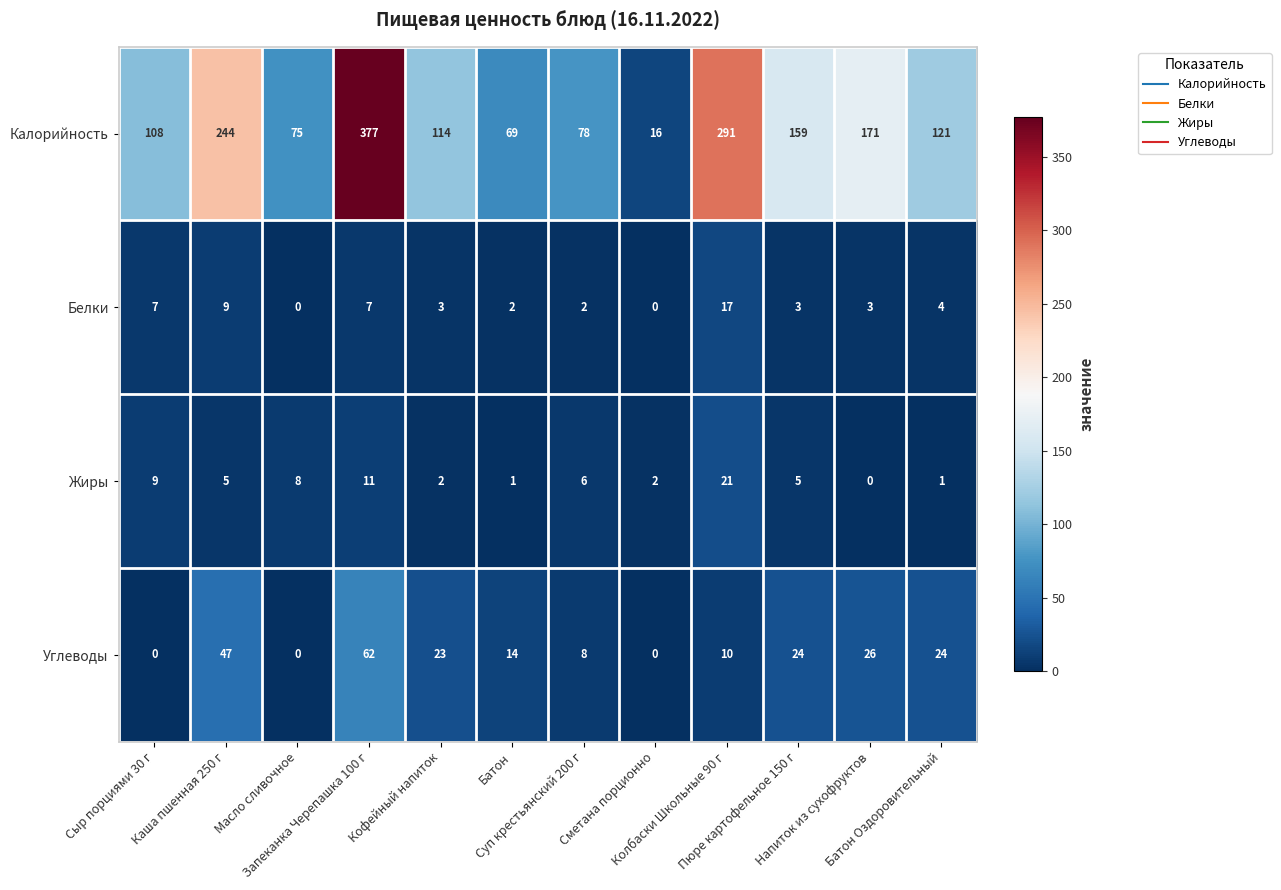

Rank the series at Суп крестьянский 200 г from highest to lowest value.

Калорийность, Углеводы, Жиры, Белки